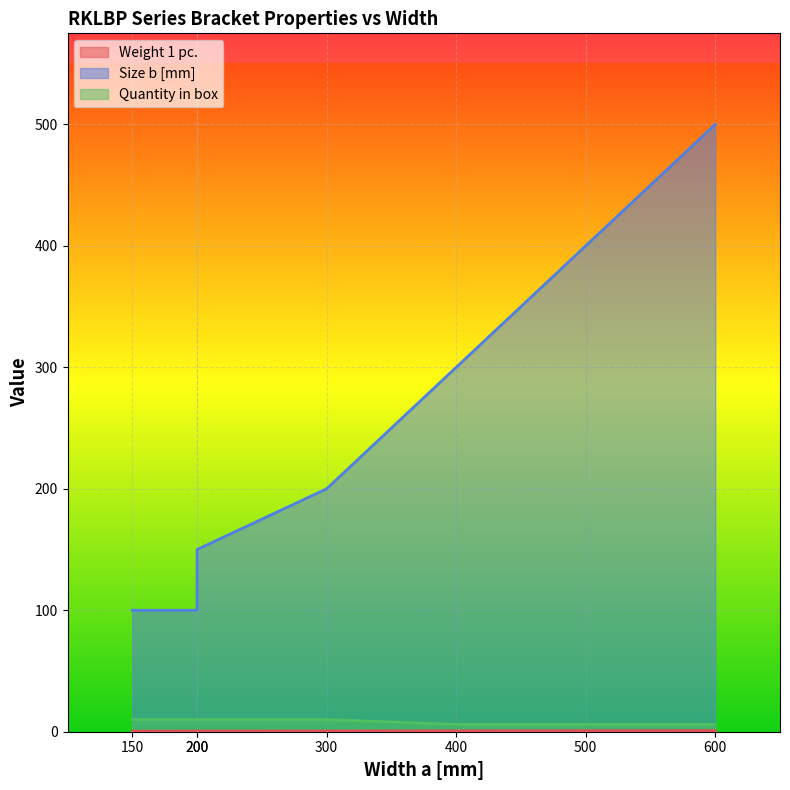

Where is Size b [mm] nearest to the value 300?

400